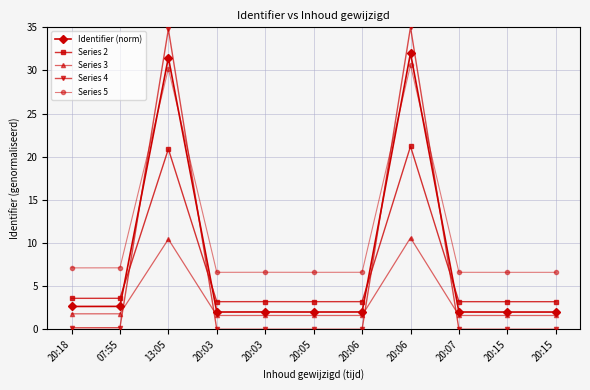

How many lines are shown in the chart?

5